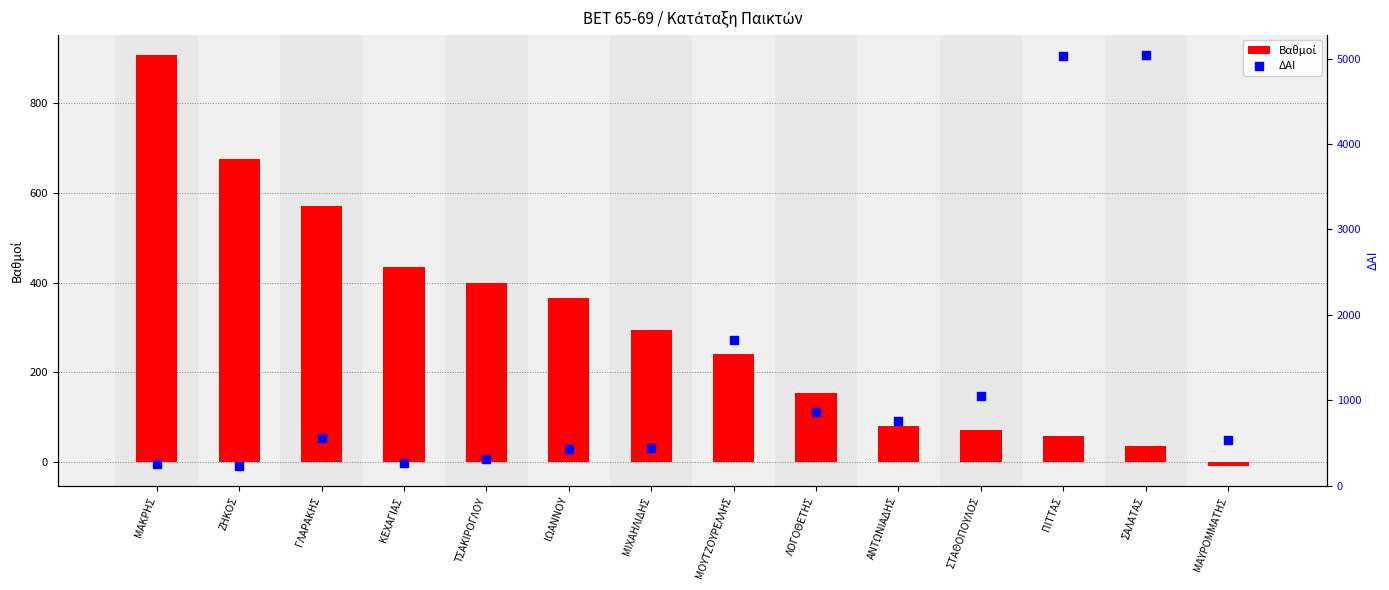

Which series contains the lowest Y value?

Βαθμοί